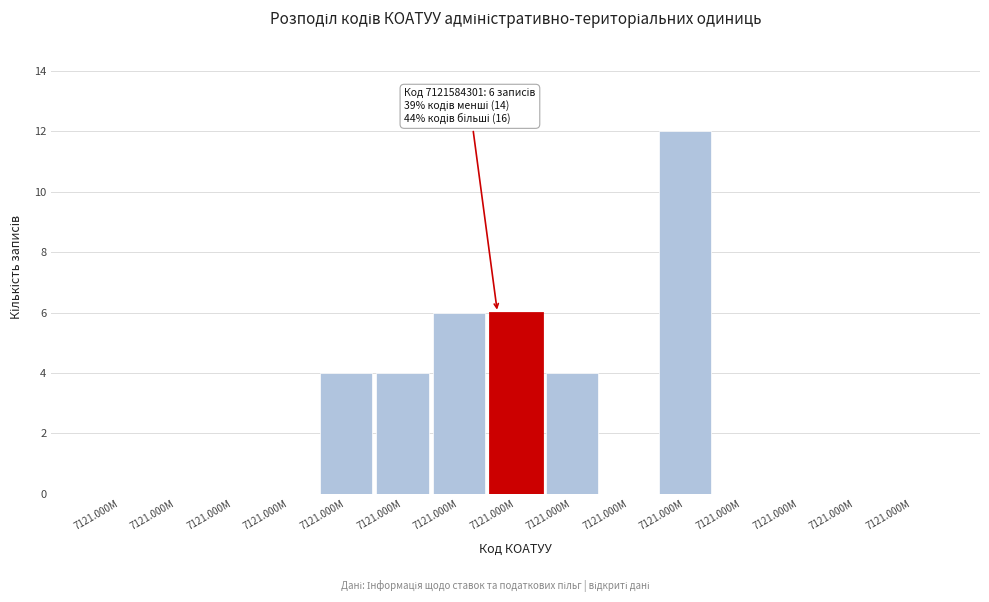

Are the bars horizontal?

No